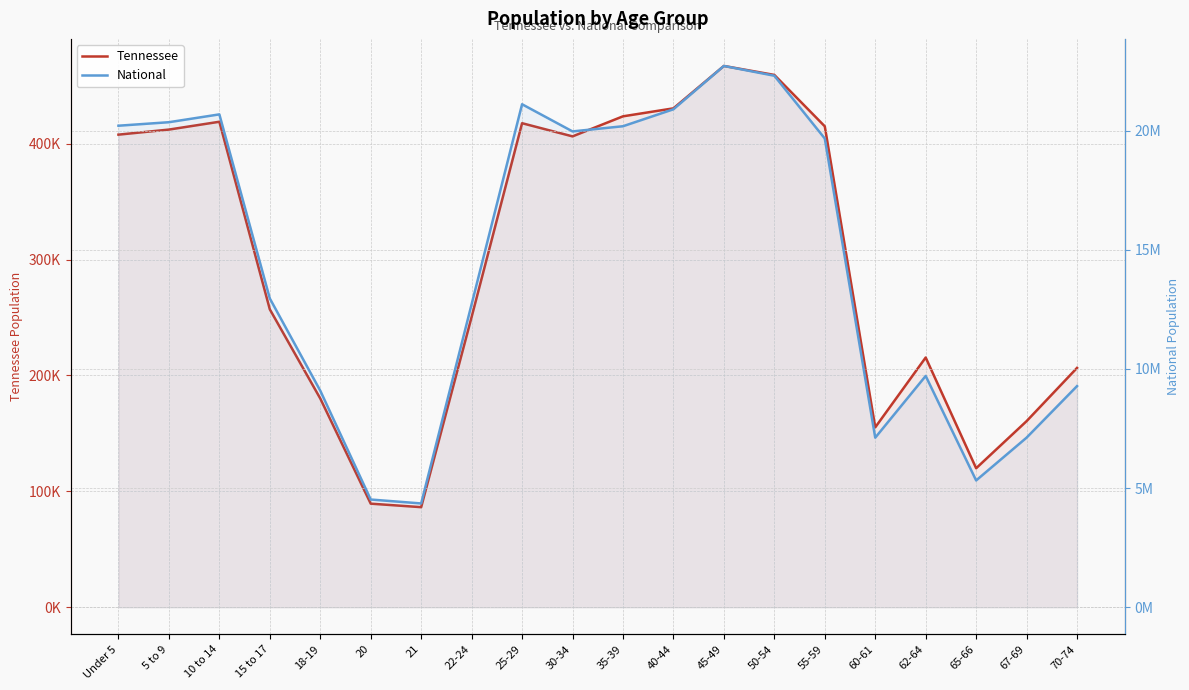

What is the sum of the National values at 50-54 and 20?

26817254